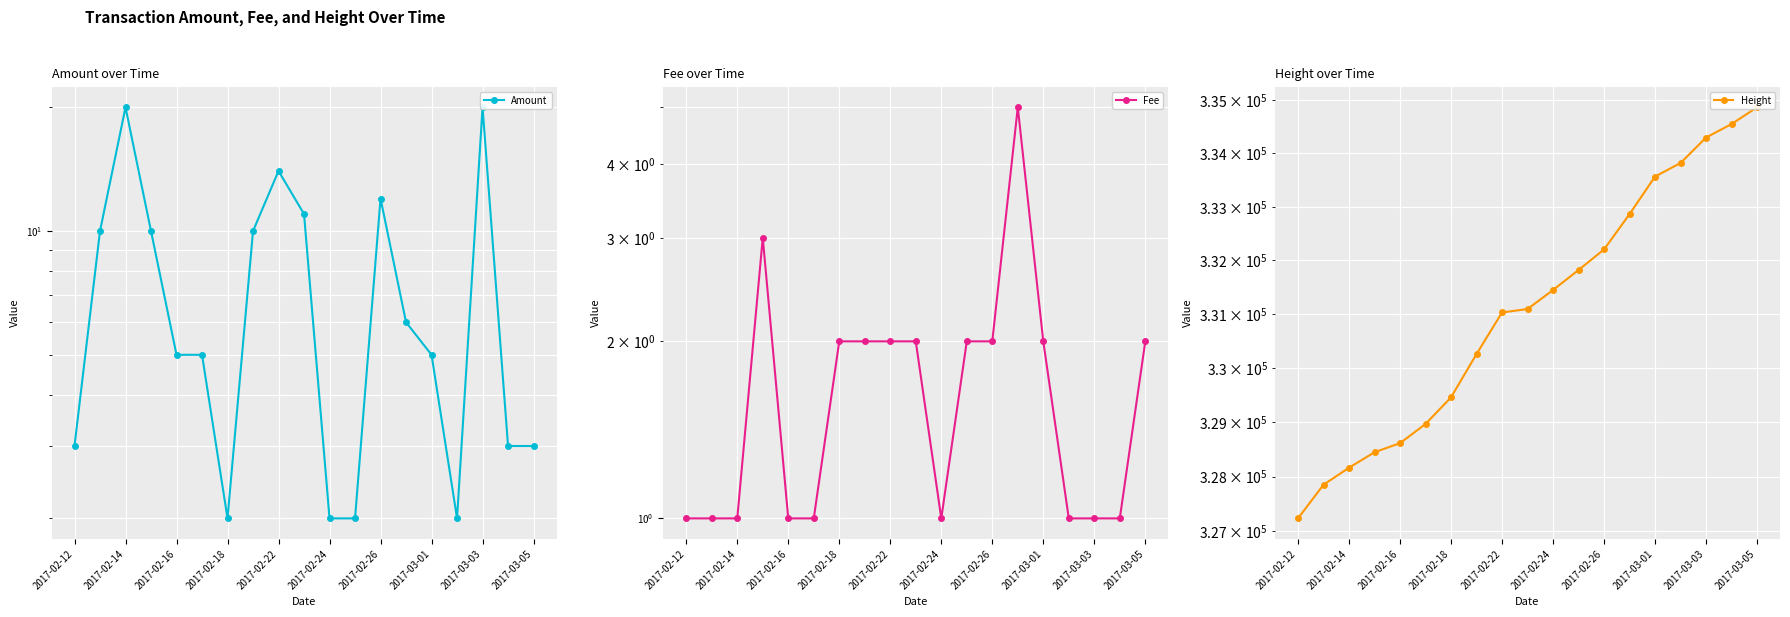

List the series in order of their peak value, lowest first.

Fee, Amount, Height